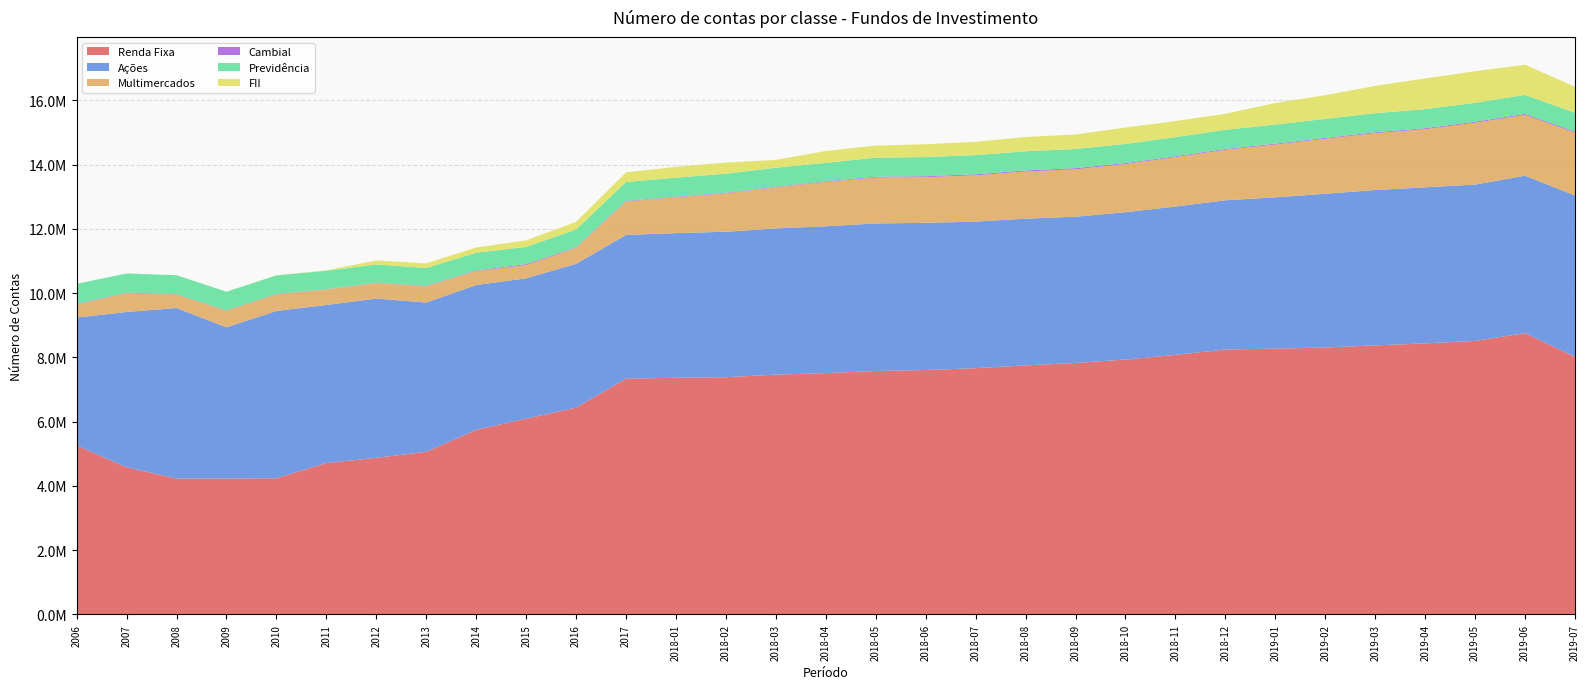

Reading right to left, what are all the values shown in this chart?

Renda Fixa: 2019-07=8019851	2019-06=8757154	2019-05=8514492	2019-04=8436273	2019-03=8376178	2019-02=8310082	2019-01=8271983	2018-12=8248109	2018-11=8080524	2018-10=7934338	2018-09=7828228	2018-08=7752960	2018-07=7666503	2018-06=7607943	2018-05=7577686	2018-04=7513174	2018-03=7464284	2018-02=7386565	2018-01=7366890	2017=7340602	2016=6437906	2015=6094882	2014=5746771	2013=5063545	2012=4875642	2011=4714348	2010=4240062	2009=4230371	2008=4231017	2007=4580427	2006=5263671
Ações: 2019-07=5020186	2019-06=4899076	2019-05=4865099	2019-04=4857680	2019-03=4834505	2019-02=4783886	2019-01=4711460	2018-12=4642882	2018-11=4616848	2018-10=4585553	2018-09=4552394	2018-08=4565482	2018-07=4561512	2018-06=4581485	2018-05=4593599	2018-04=4568919	2018-03=4552435	2018-02=4525368	2018-01=4502798	2017=4472097	2016=4475763	2015=4367066	2014=4505661	2013=4645123	2012=4956477	2011=4918818	2010=5206807	2009=4707081	2008=5307982	2007=4834037	2006=3976660
Multimercados: 2019-07=1956681	2019-06=1892412	2019-05=1924091	2019-04=1810857	2019-03=1768891	2019-02=1710280	2019-01=1642407	2018-12=1570596	2018-11=1535924	2018-10=1500158	2018-09=1474463	2018-08=1469108	2018-07=1440764	2018-06=1421508	2018-05=1428962	2018-04=1381760	2018-03=1277254	2018-02=1197054	2018-01=1116938	2017=1040786	2016=497574	2015=413204	2014=437988	2013=509595	2012=483775	2011=482175	2010=519139	2009=519356	2008=422114	2007=590235	2006=407461
Cambial: 2019-07=32056	2019-06=32499	2019-05=32416	2019-04=30231	2019-03=28943	2019-02=27559	2019-01=27386	2018-12=28585	2018-11=28581	2018-10=29206	2018-09=36303	2018-08=33192	2018-07=31904	2018-06=29332	2018-05=24496	2018-04=20245	2018-03=19284	2018-02=18844	2018-01=18666	2017=17747	2016=19158	2015=29532	2014=18739	2013=12961	2012=7048	2011=8291	2010=10245	2009=9227	2008=10564	2007=11721	2006=18428
Previdência: 2019-07=588266	2019-06=589462	2019-05=590483	2019-04=592007	2019-03=593024	2019-02=594573	2019-01=594786	2018-12=594823	2018-11=595217	2018-10=595605	2018-09=596084	2018-08=596247	2018-07=596763	2018-06=595197	2018-05=593620	2018-04=572123	2018-03=591759	2018-02=590913	2018-01=590203	2017=589479	2016=553867	2015=535871	2014=549913	2013=552546	2012=570435	2011=574714	2010=576849	2009=579851	2008=586896	2007=598775	2006=622922
FII: 2019-07=808142	2019-06=940879	2019-05=980625	2019-04=955803	2019-03=851042	2019-02=736468	2019-01=671842	2018-12=498978	2018-11=500142	2018-10=510842	2018-09=452971	2018-08=445574	2018-07=414677	2018-06=400219	2018-05=375207	2018-04=370733	2018-03=242837	2018-02=346584	2018-01=337634	2017=299690	2016=236575	2015=203899	2014=163398	2013=144392	2012=124930	2011=14989	2010=4888	2009=3758	2008=262	2007=85	2006=89